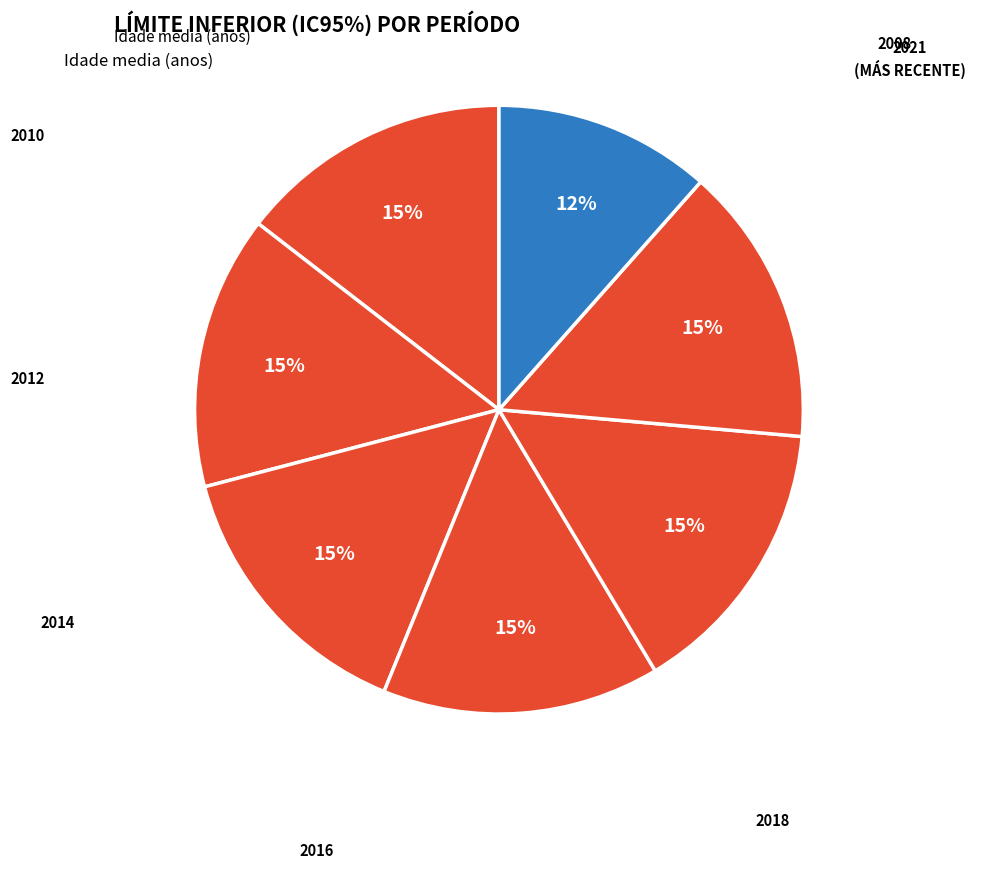

How many slices are in this pie chart?

7